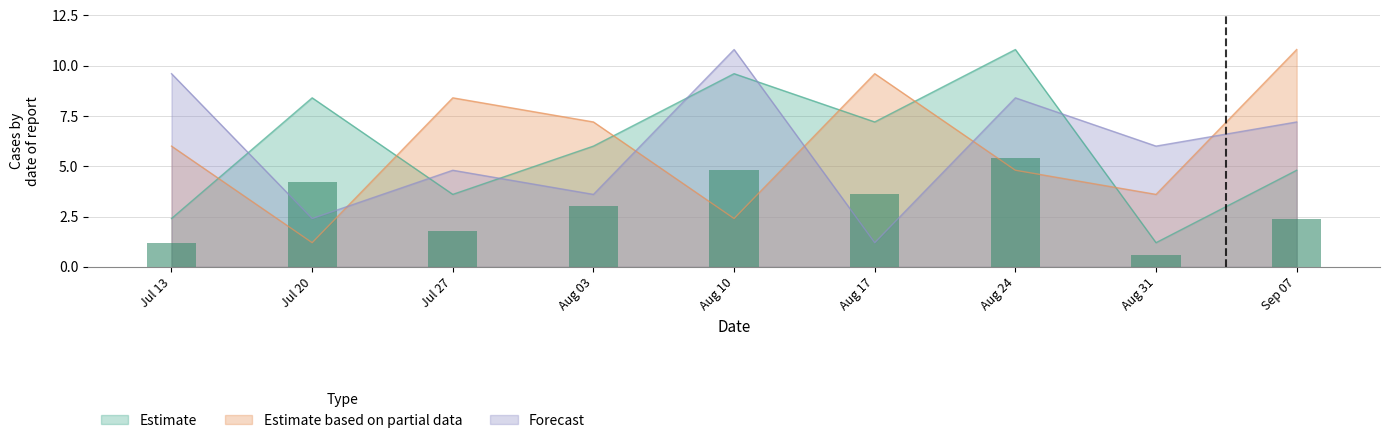

Reading left to right, transcribe all the data shown in this chart.

Estimate: 2.4	8.4	3.6	6.0	9.6	7.2	10.8	1.2	4.8
Estimate based on partial data: 6.0	1.2	8.4	7.2	2.4	9.6	4.8	3.6	10.8
Forecast: 9.6	2.4	4.8	3.6	10.8	1.2	8.4	6.0	7.2